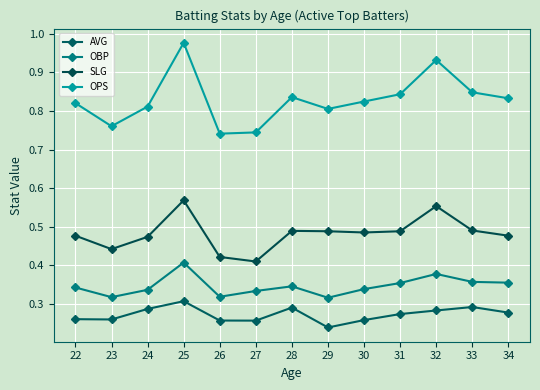

What is the greatest value displayed?

1.0